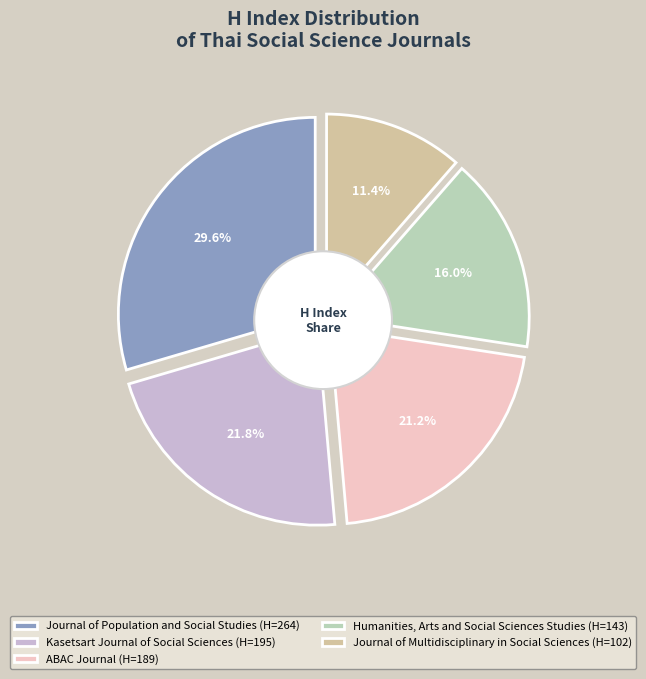

True or false: Humanities, Arts and
Social Sciences Studies accounts for 16% of the total.

True